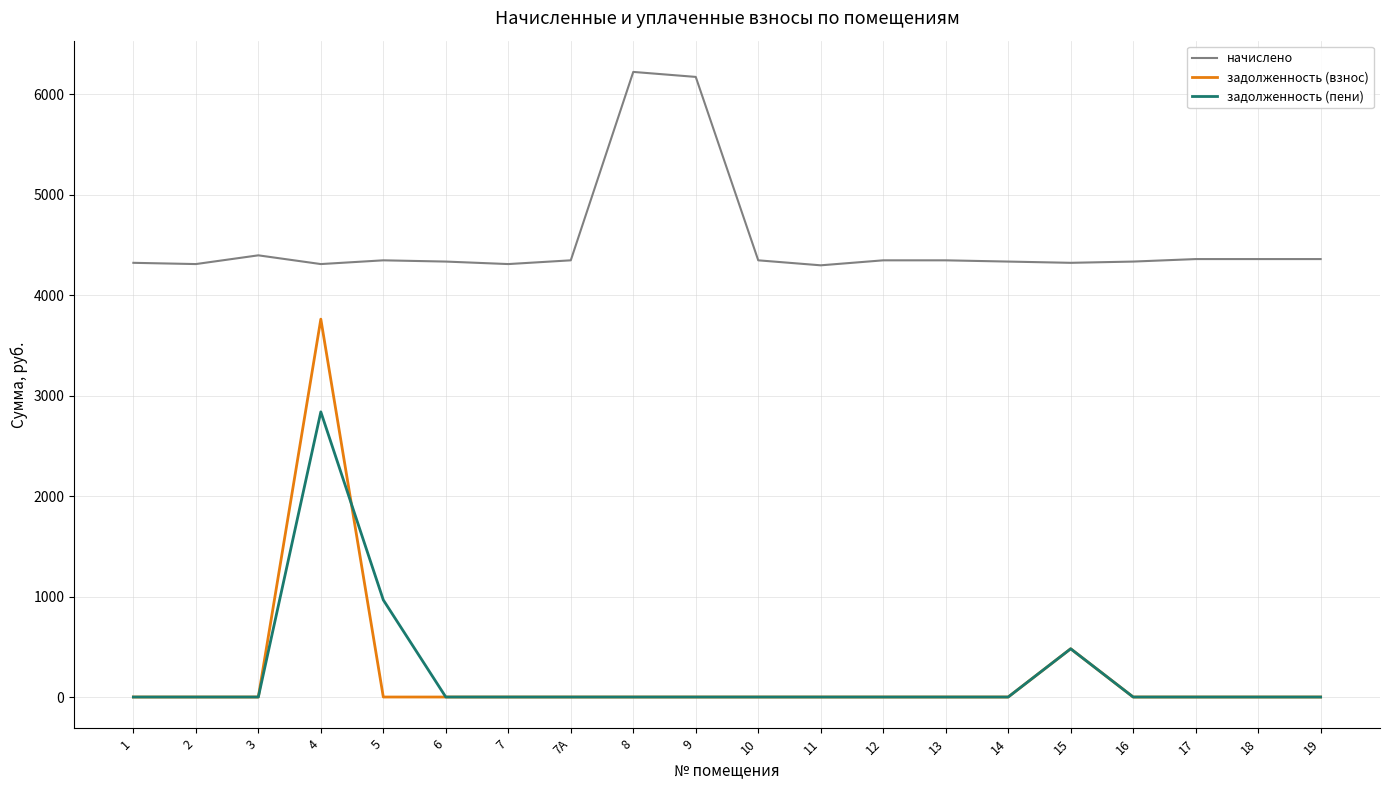

What is the difference between the highest and lowest values at 5?

4347.0